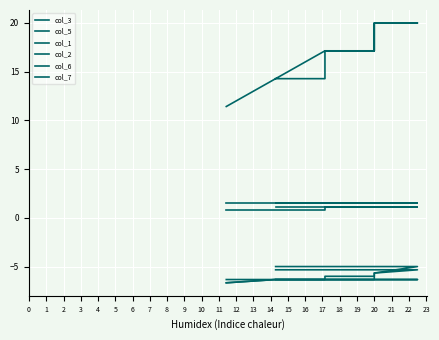

List the series in order of their peak value, highest first.

col_7, col_3, col_6, col_5, col_1, col_2